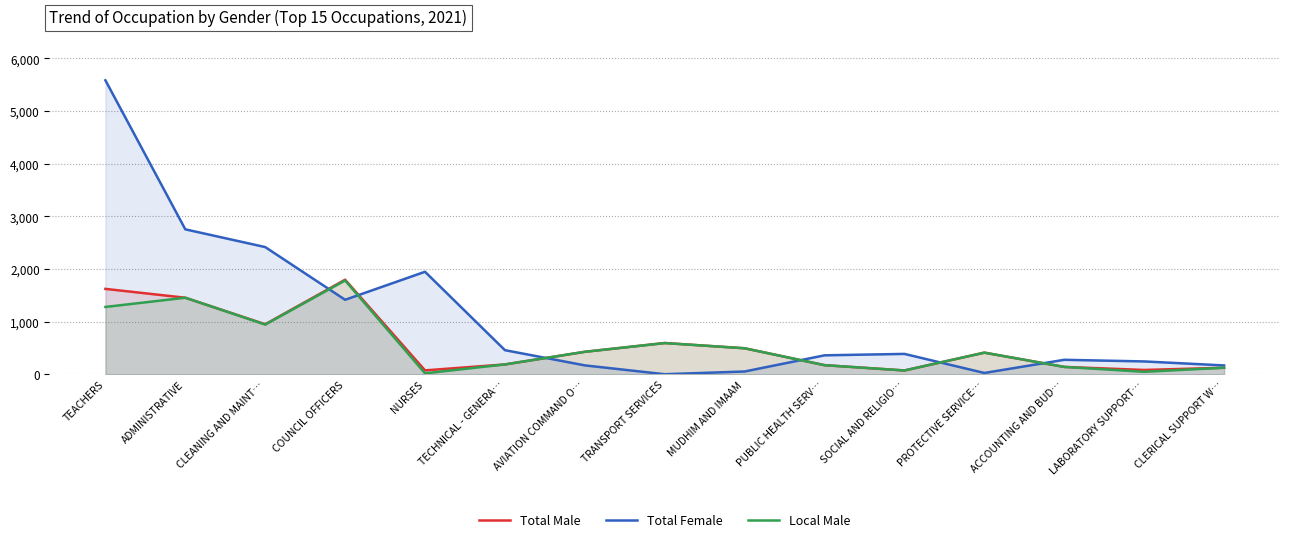

What are all the series names shown in the legend?

Total Male, Total Female, Local Male